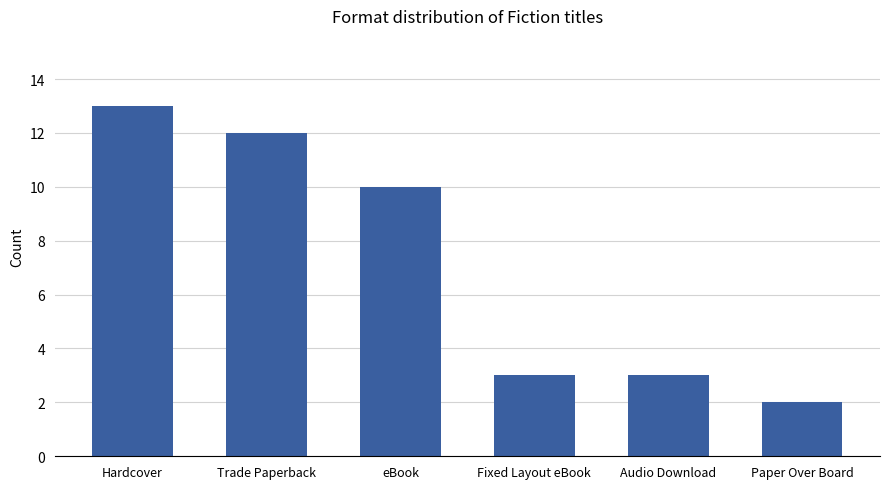

What is the sum of all values?

43